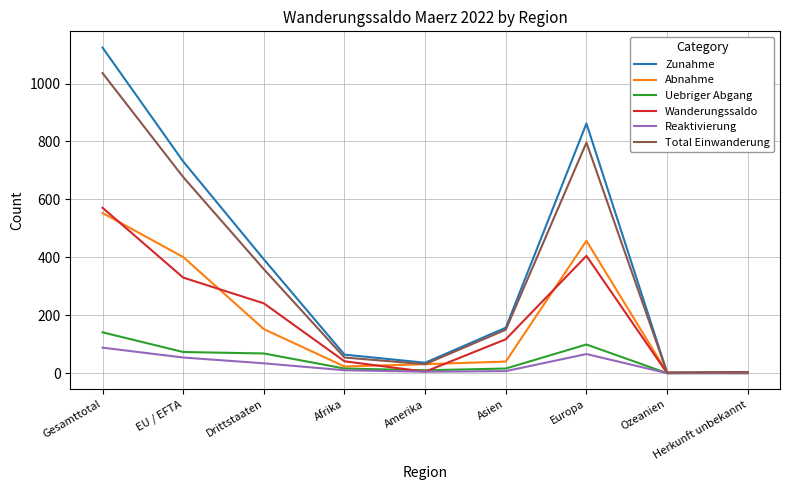

Which series changed the most between Asien and Ozeanien?

Zunahme